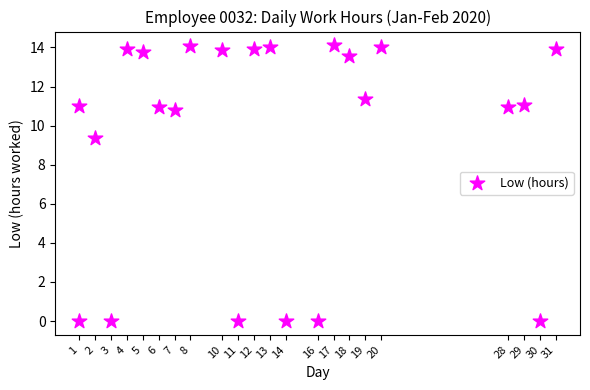

What Y value in the scatter plot is closest to 7?

9.4